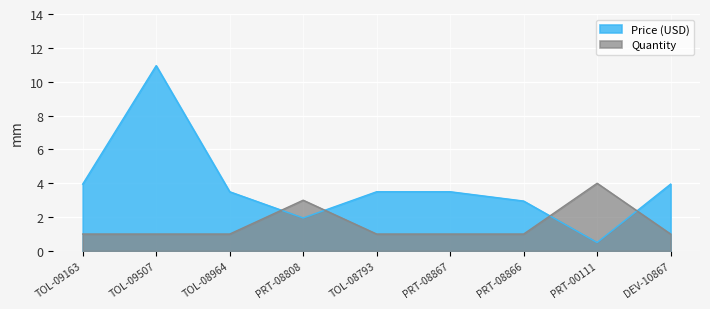

Which series changed the most between TOL-09163 and PRT-00111?

Price (USD)